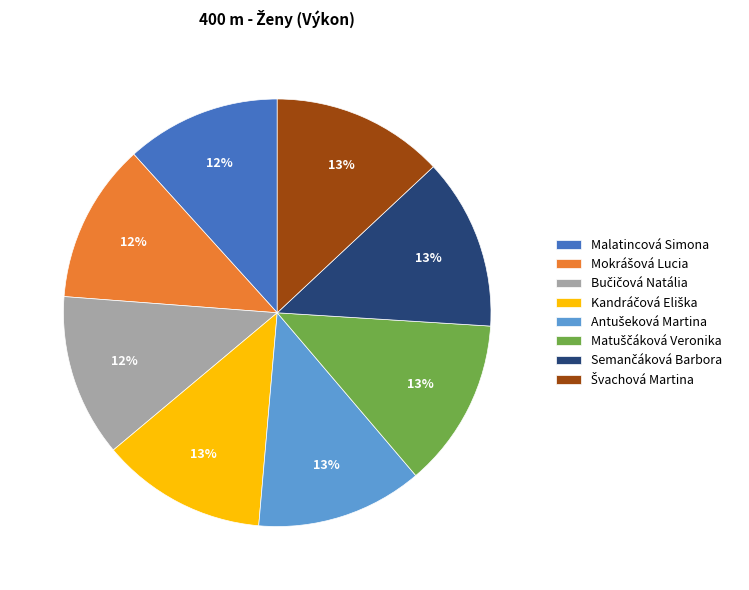

To the nearest percent, what is the average slice percentage?

12%